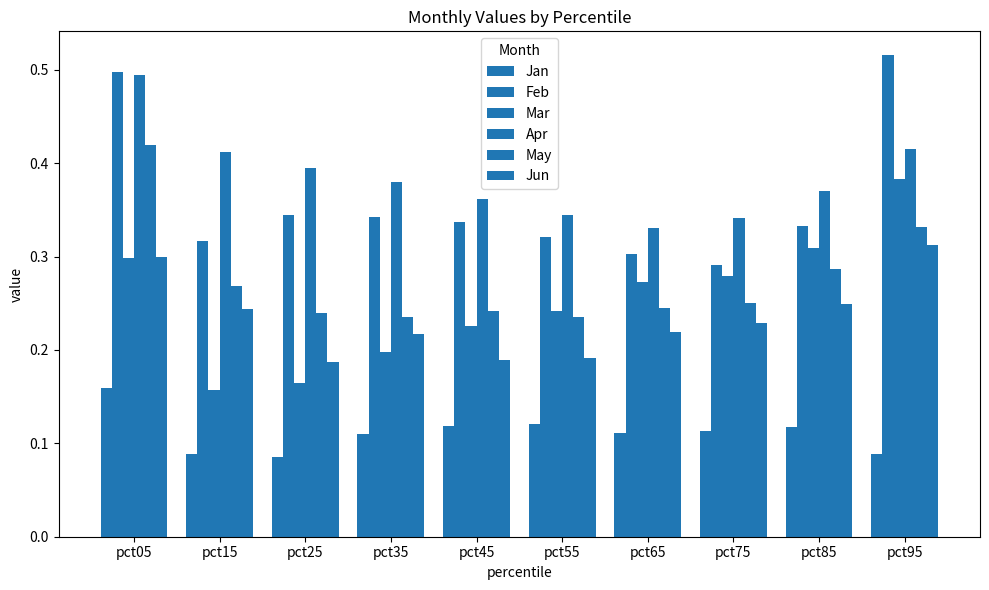

What is the difference between the highest and lowest values at pct85?

0.3